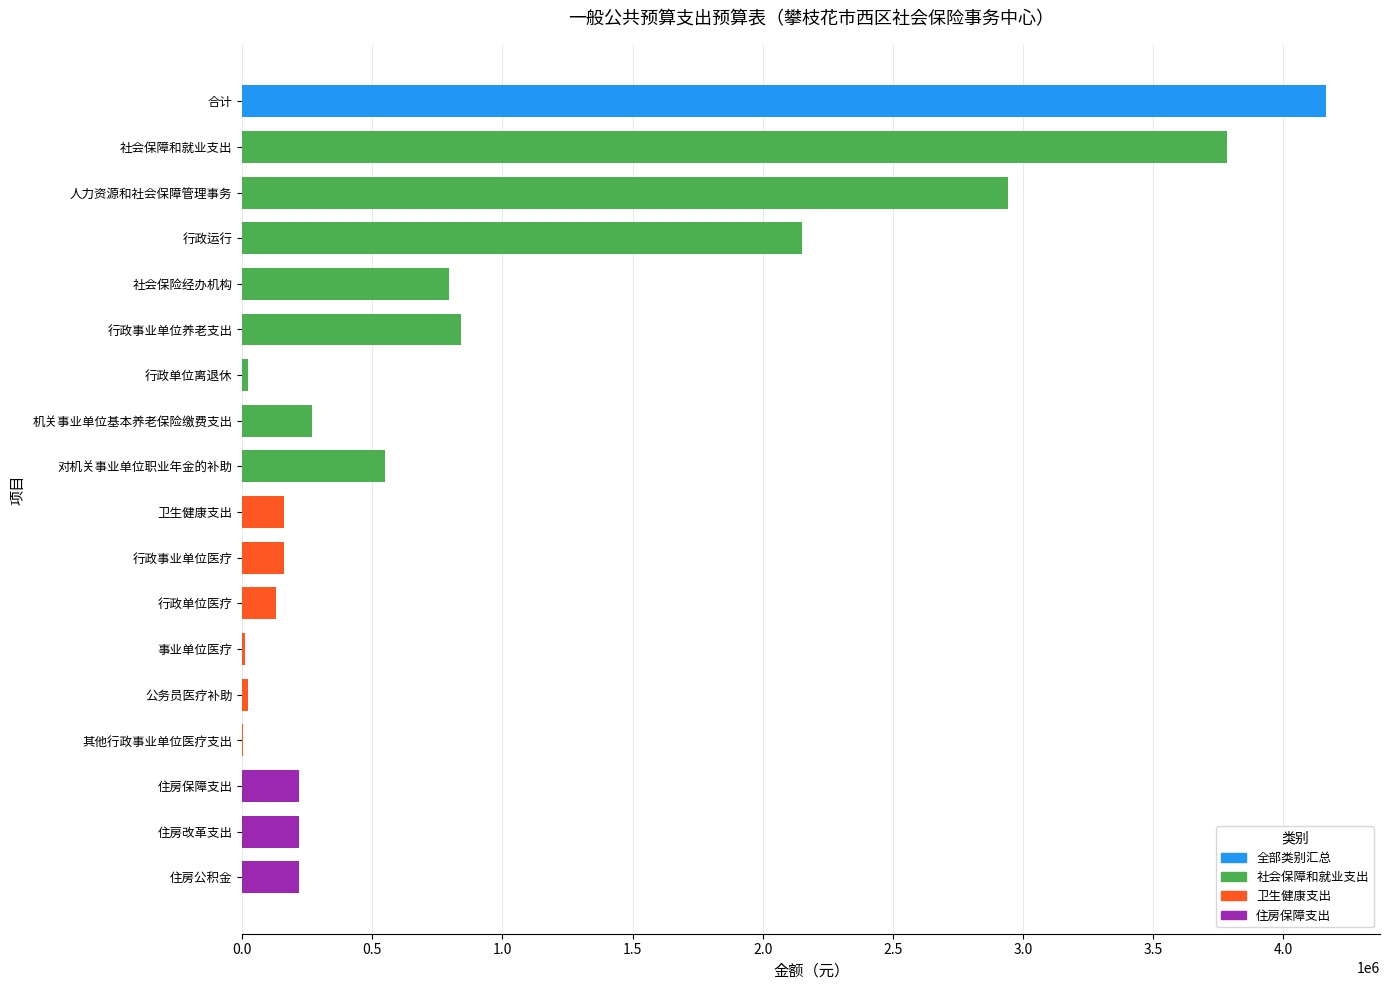

Which has a higher value, 行政事业单位养老支出 or 卫生健康支出?

行政事业单位养老支出